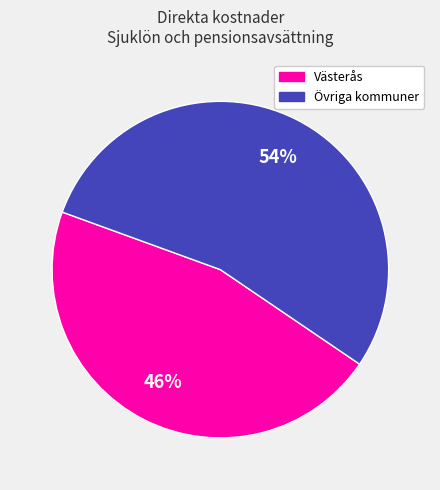

Count the number of slices in the pie.

2